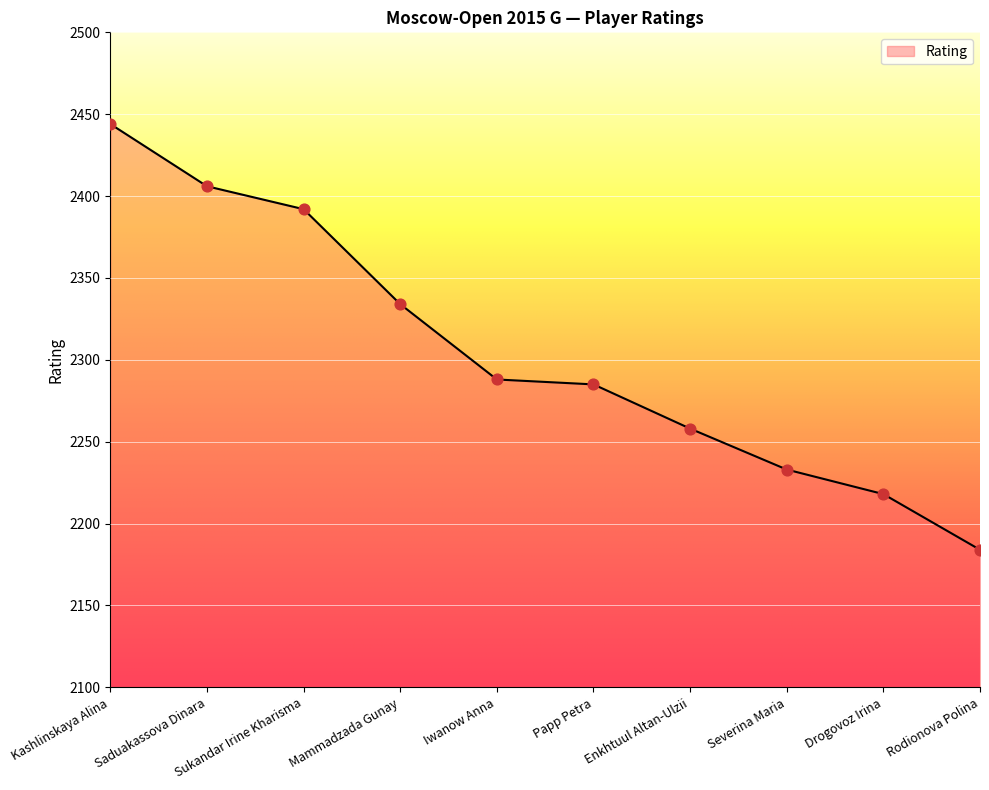

Which has a higher value, Mammadzada Gunay or Kashlinskaya Alina?

Kashlinskaya Alina